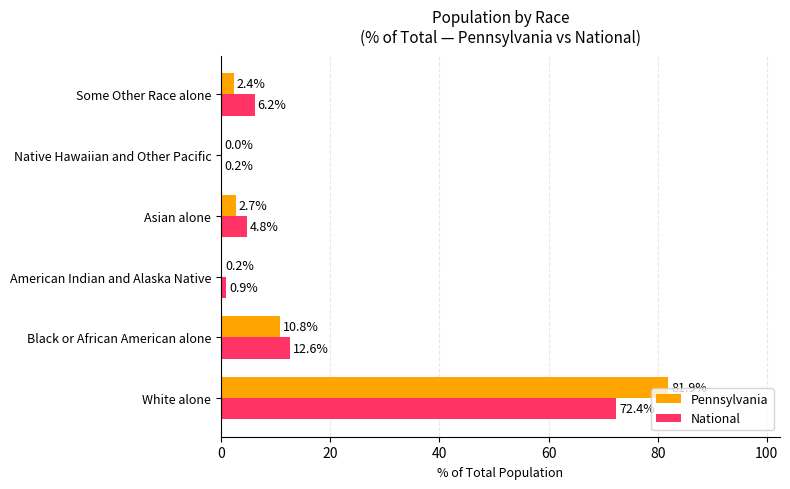

What is the total value across all series at Some Other Race alone?

8.6